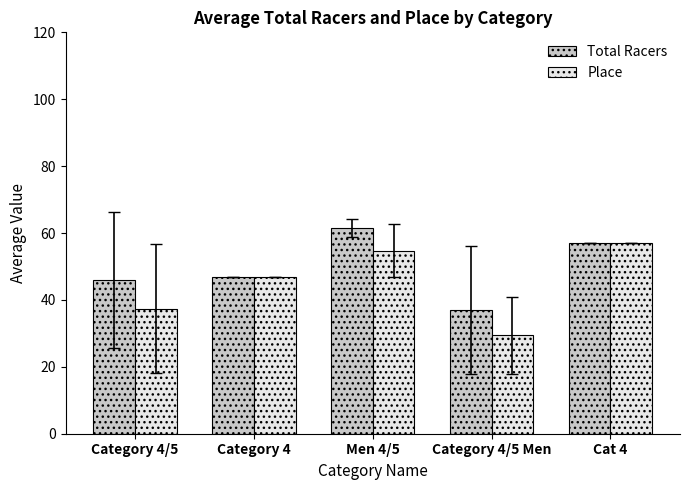

What position from the left is Category 4?

2